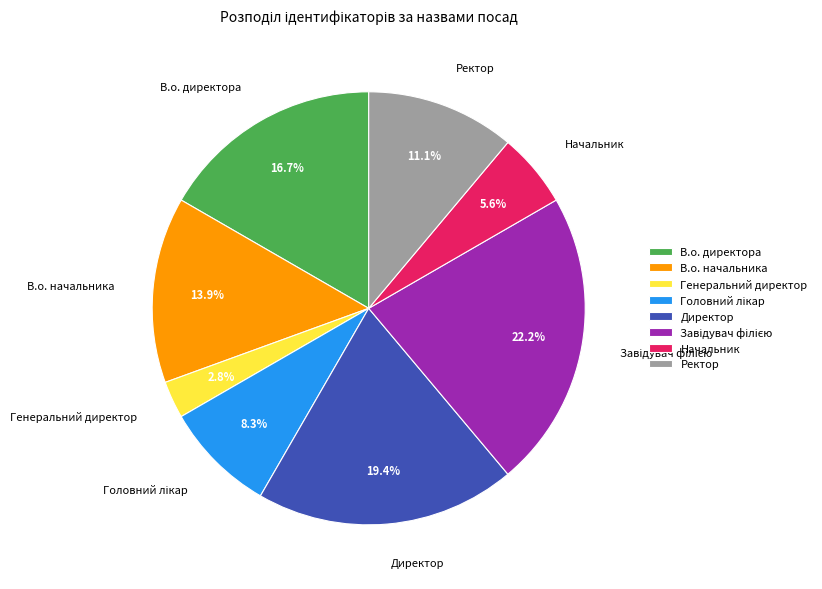

Which has a higher value, В.о. директора or Генеральний директор?

В.о. директора